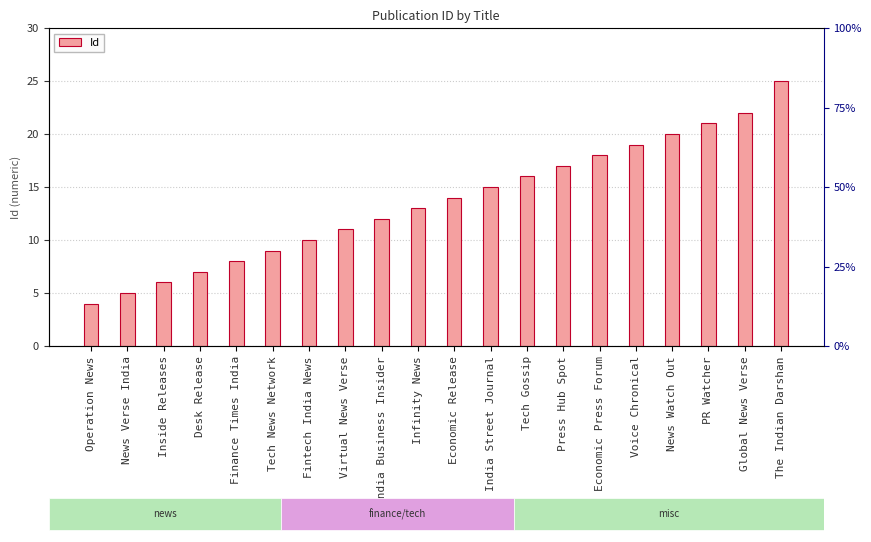

List the labels in order of value, smallest first.

Operation News, News Verse India, Inside Releases, Desk Release, Finance Times India, Tech News Network, Fintech India News, Virtual News Verse, India Business Insider, Infinity News, Economic Release, India Street Journal, Tech Gossip, Press Hub Spot, Economic Press Forum, Voice Chronical, News Watch Out, PR Watcher, Global News Verse, The Indian Darshan